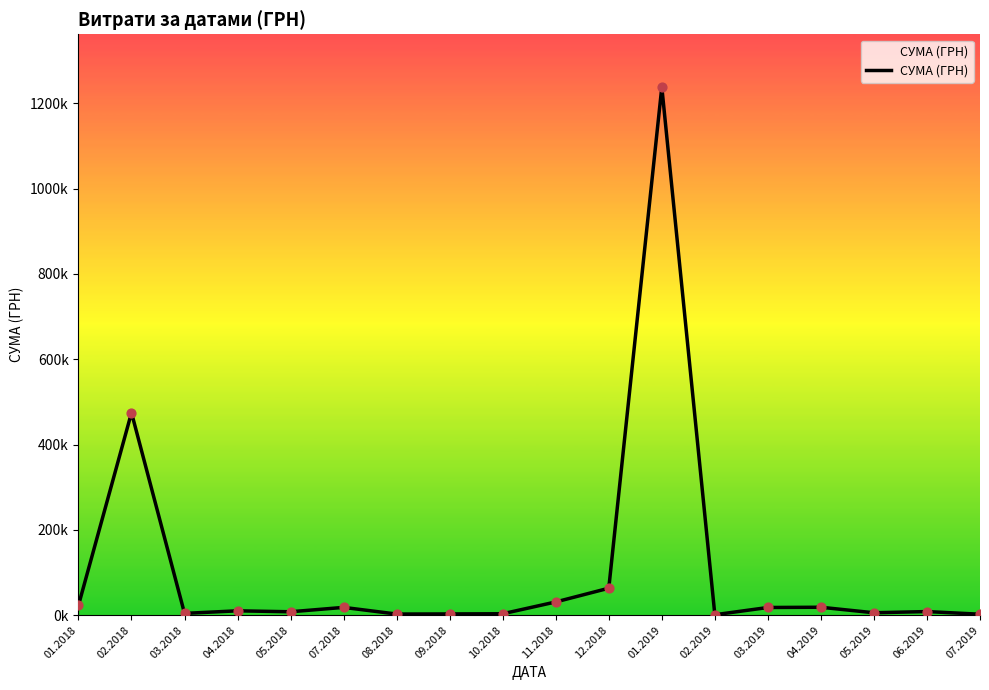

Is this an area chart (filled region under the line)?

Yes